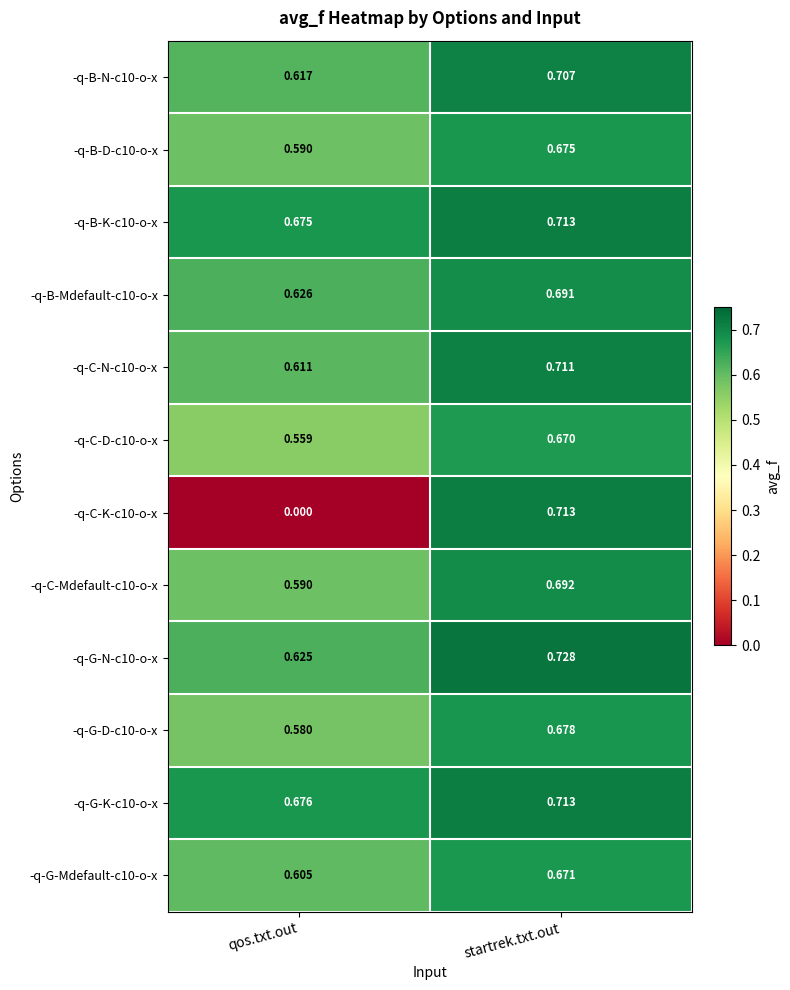

Where is -q-B-Mdefault-c10-o-x nearest to the value 0?

qos.txt.out